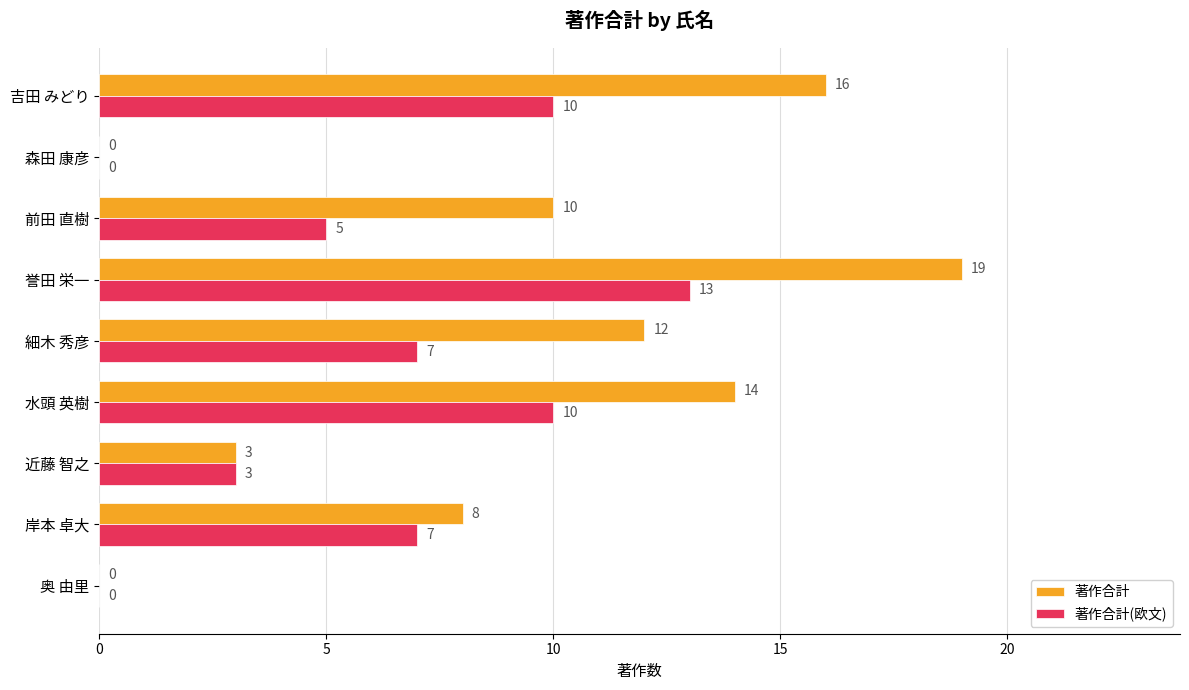

What is the greatest value displayed?

19